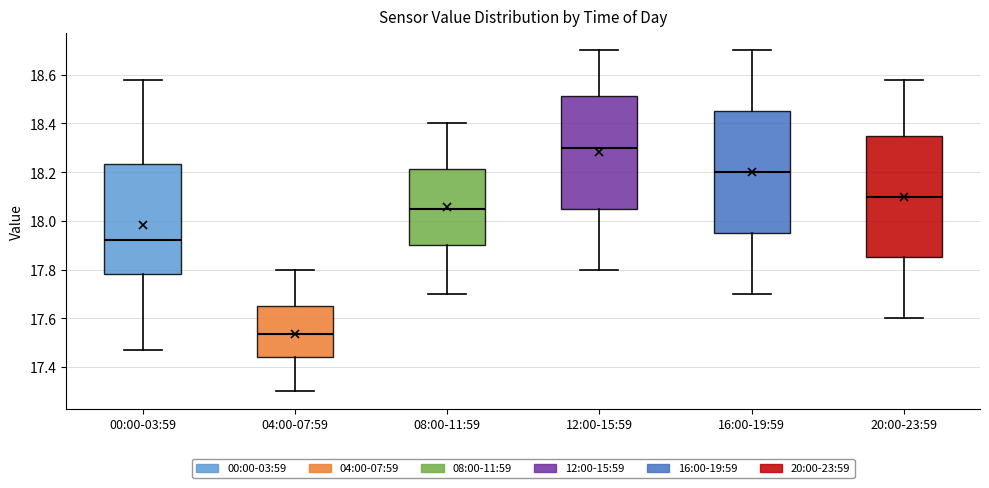

Which box has the lowest median line?

04:00-07:59